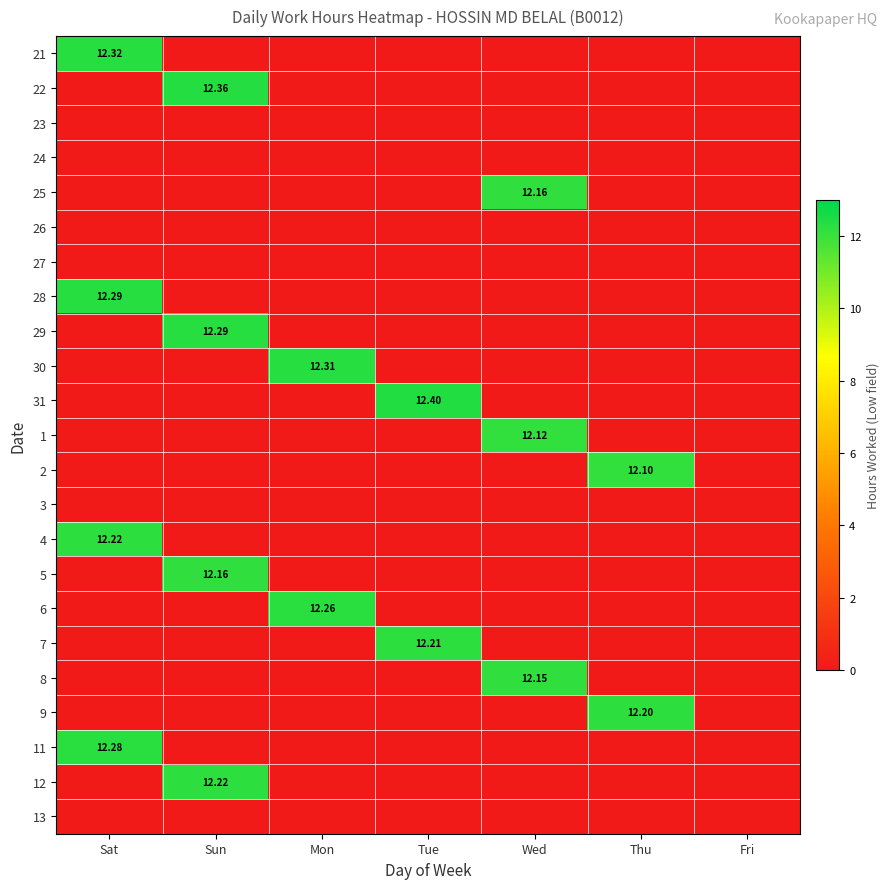

True or false: 24 has a value of 0.0 at Fri.

True